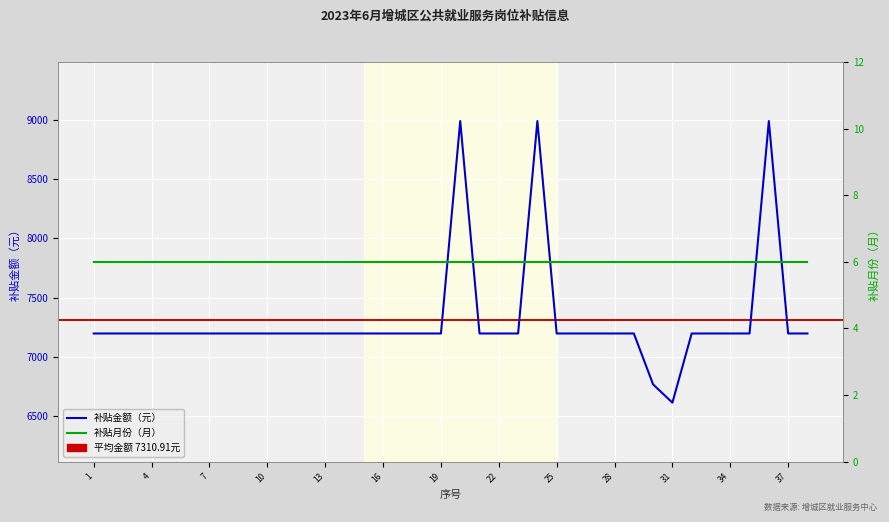

True or false: the data shows 4365.0 at 37.

False